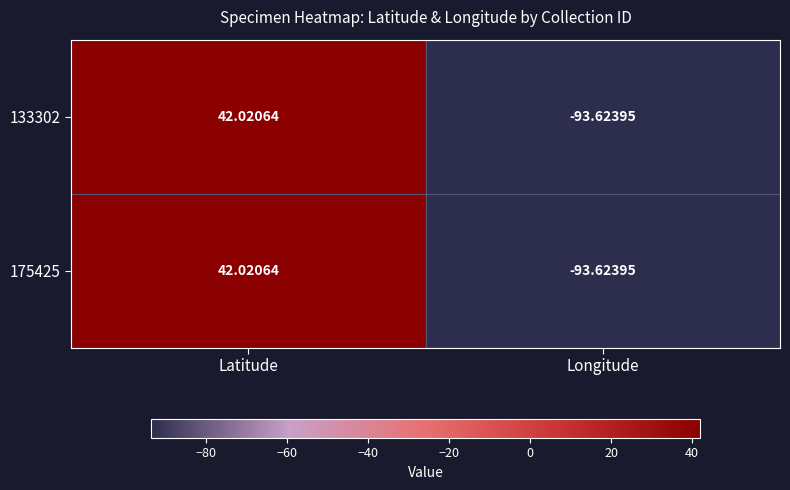

What is the total value across all series at Longitude?

-187.2